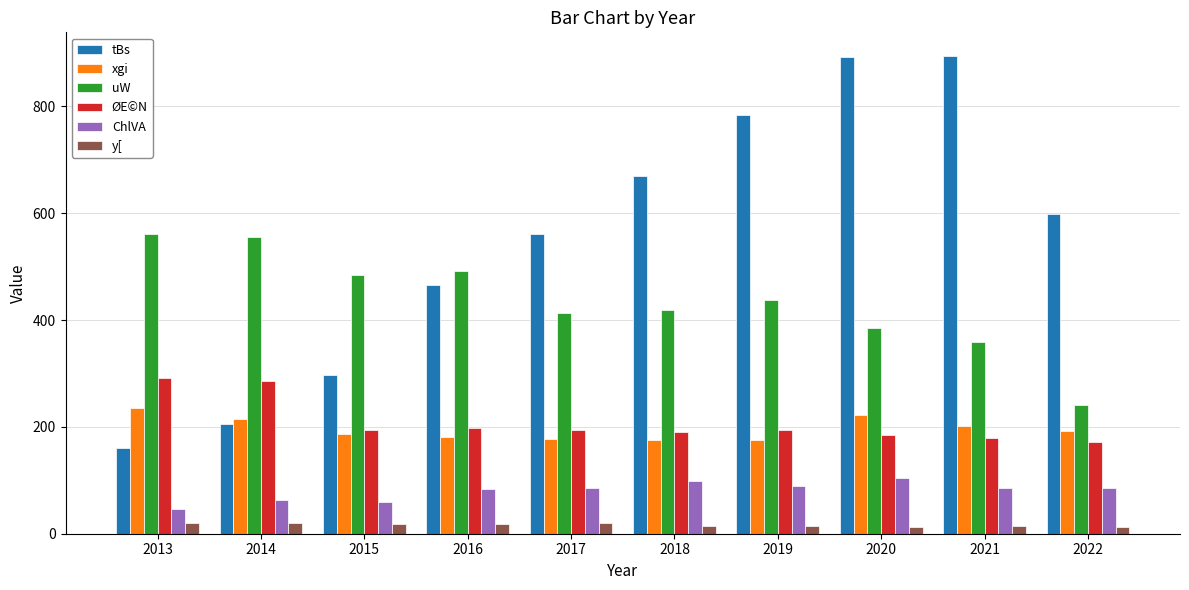

What is the smallest value displayed?

12